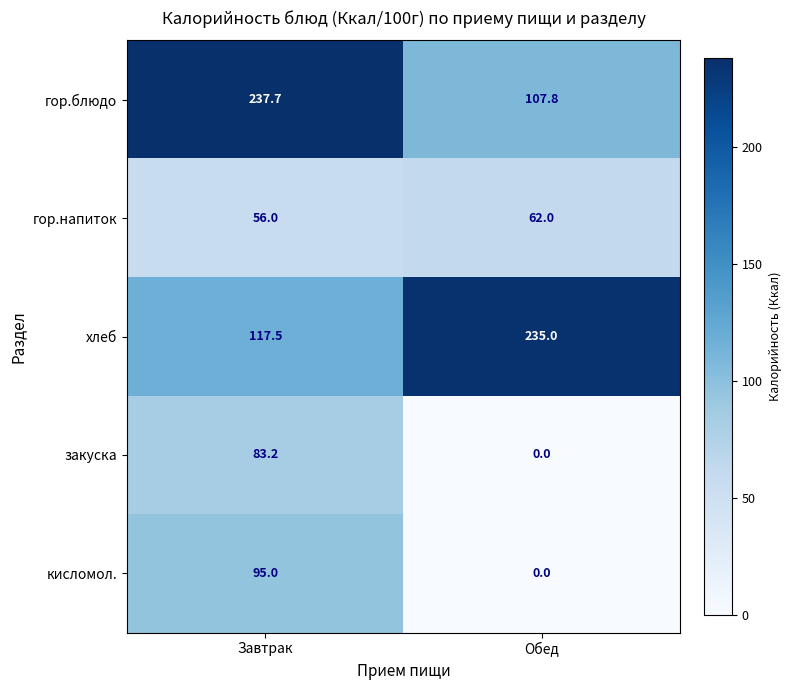

True or false: закуска has a value of 0.0 at Обед.

True